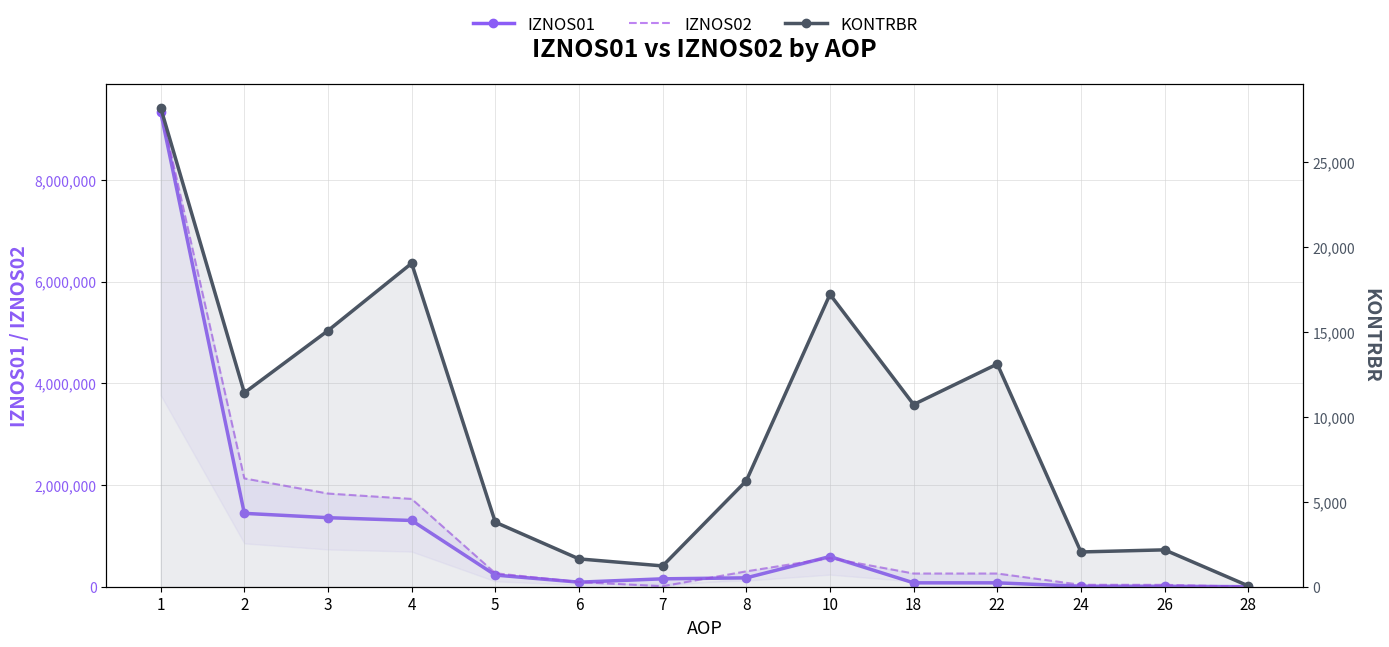

What is the sum of all IZNOS01 values?

14852096.0